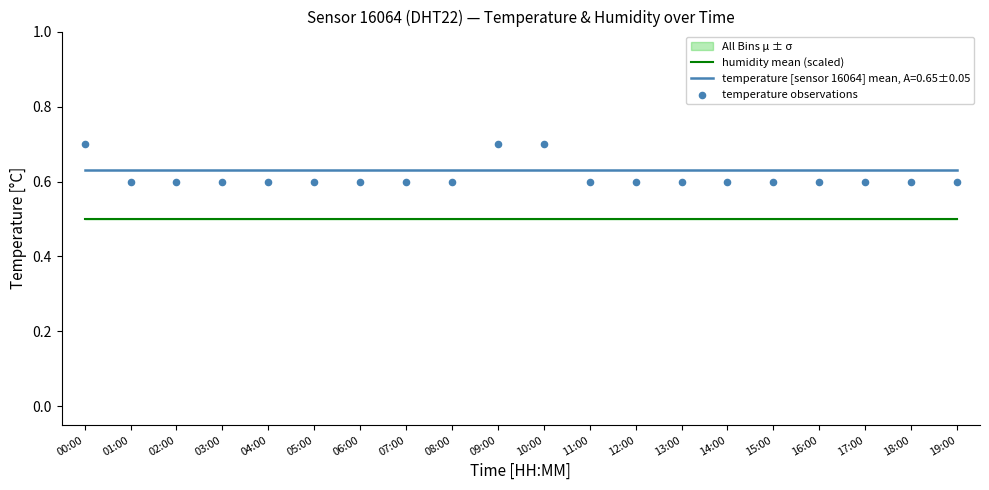

True or false: temperature [sensor 16064] mean, A=0.65±0.05 and humidity mean (scaled) intersect in this chart.

False